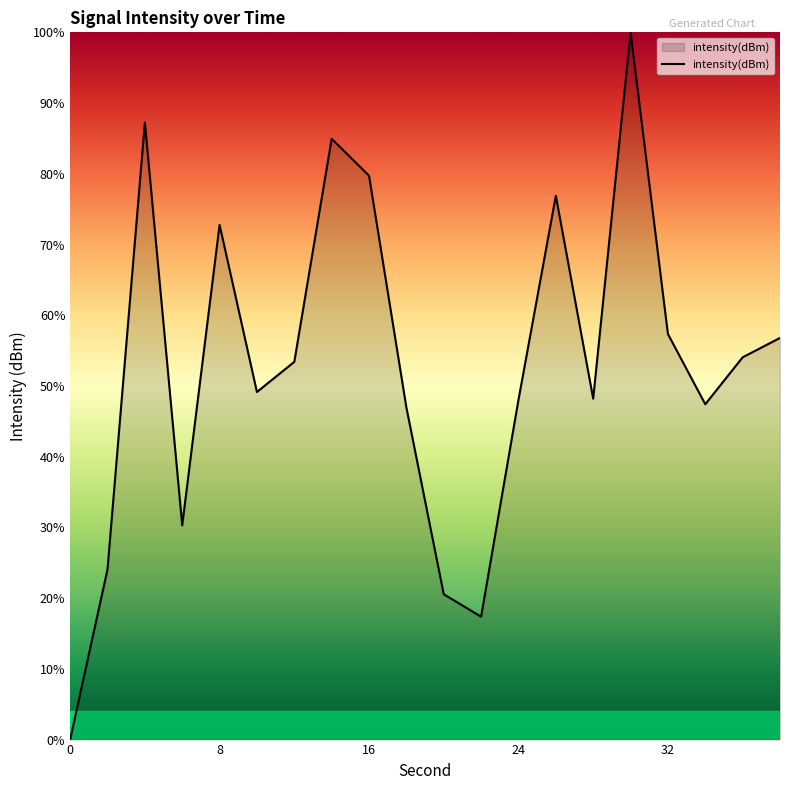

What is the difference between the maximum and minimum values?

100.0